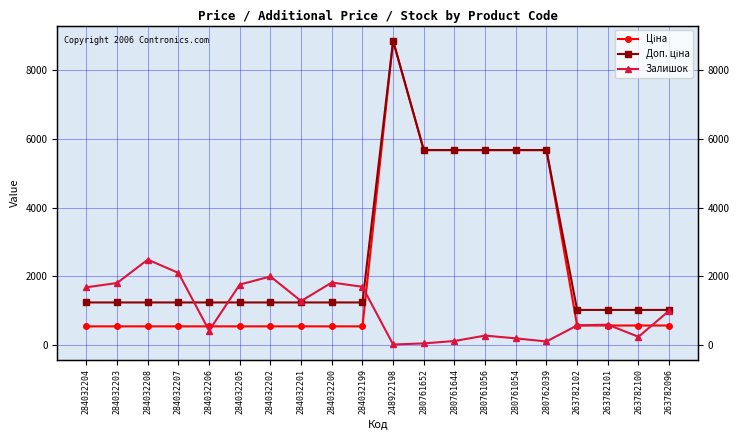

How many intersections are there between Доп. ціна and Залишок?

3